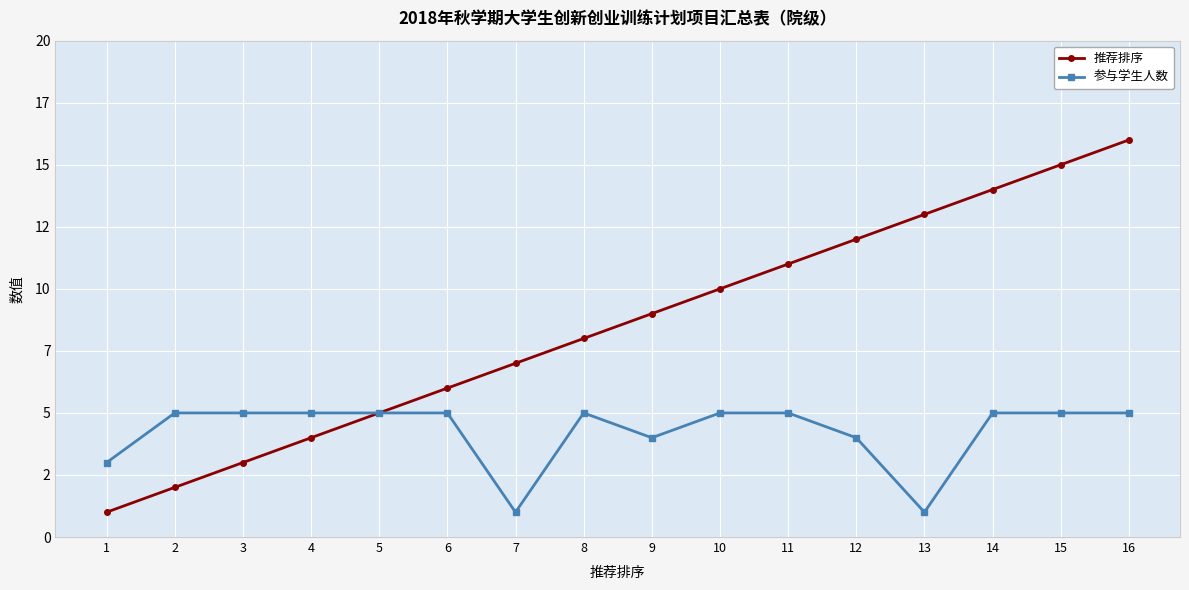

Does the chart have visible grid lines?

Yes